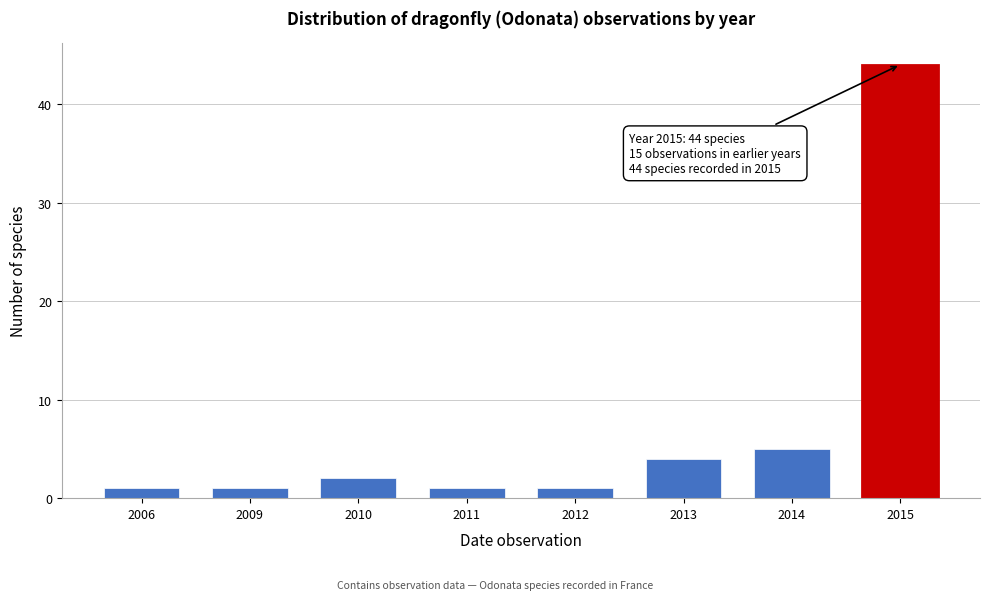

Reading left to right, extract all data points from this chart.

1	1	2	1	1	4	5	44